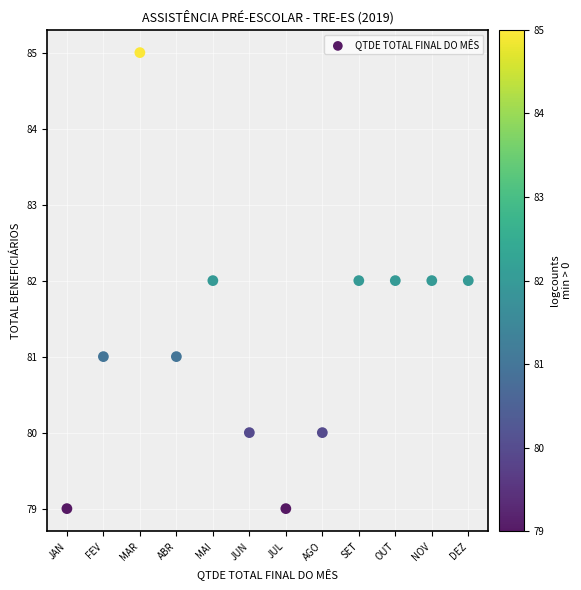

What is the average Y value?

81